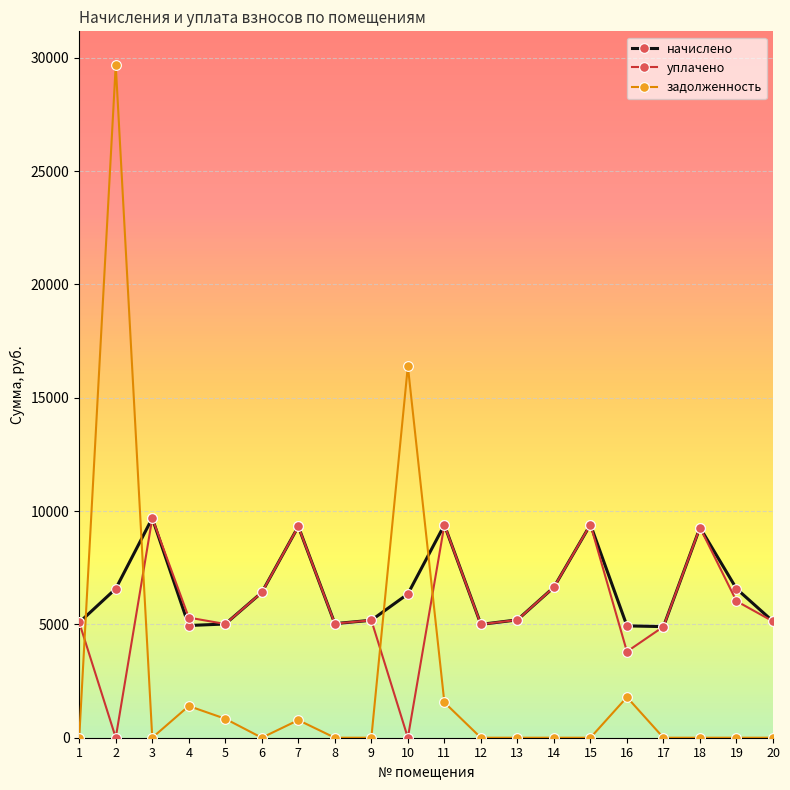

Between which two adjacent categories do задолженность and начислено first intersect?

1 and 2